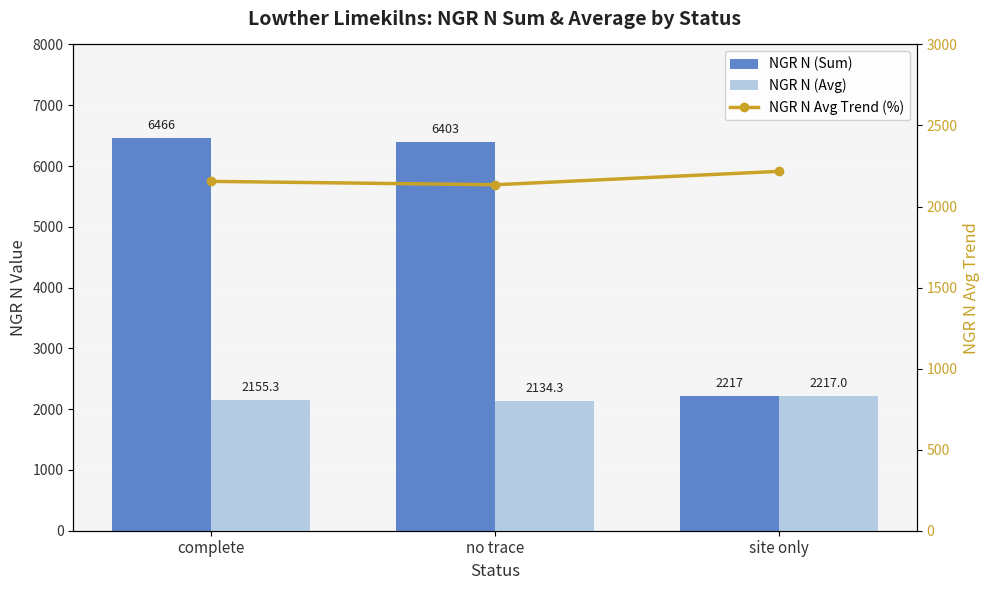

What is the minimum value for NGR N Avg Trend (%)?

2134.3